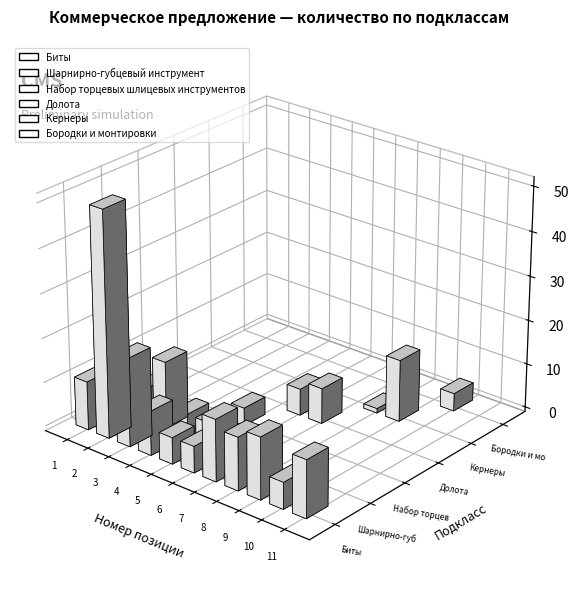

How many series are shown in this chart?

6